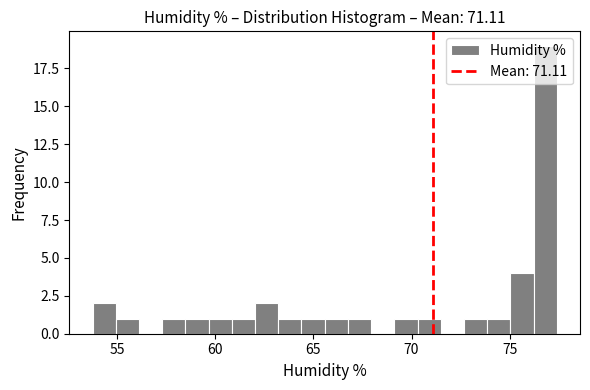

Read against the x-axis, roughly where is the centre of the tallest bar?

77.0